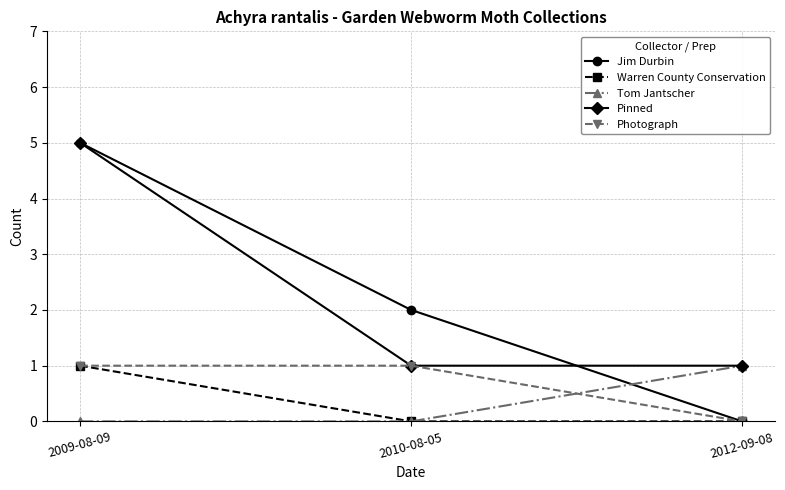

What is the label of the 1st point from the left?

2009-08-09